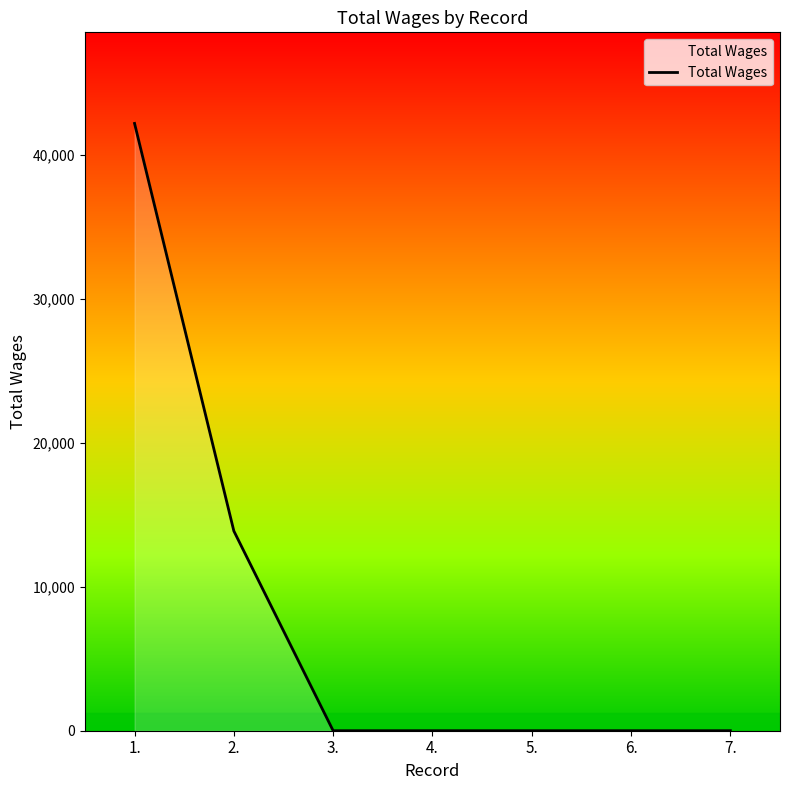

The chart shows a value of -27339 at 5.. True or false?

False